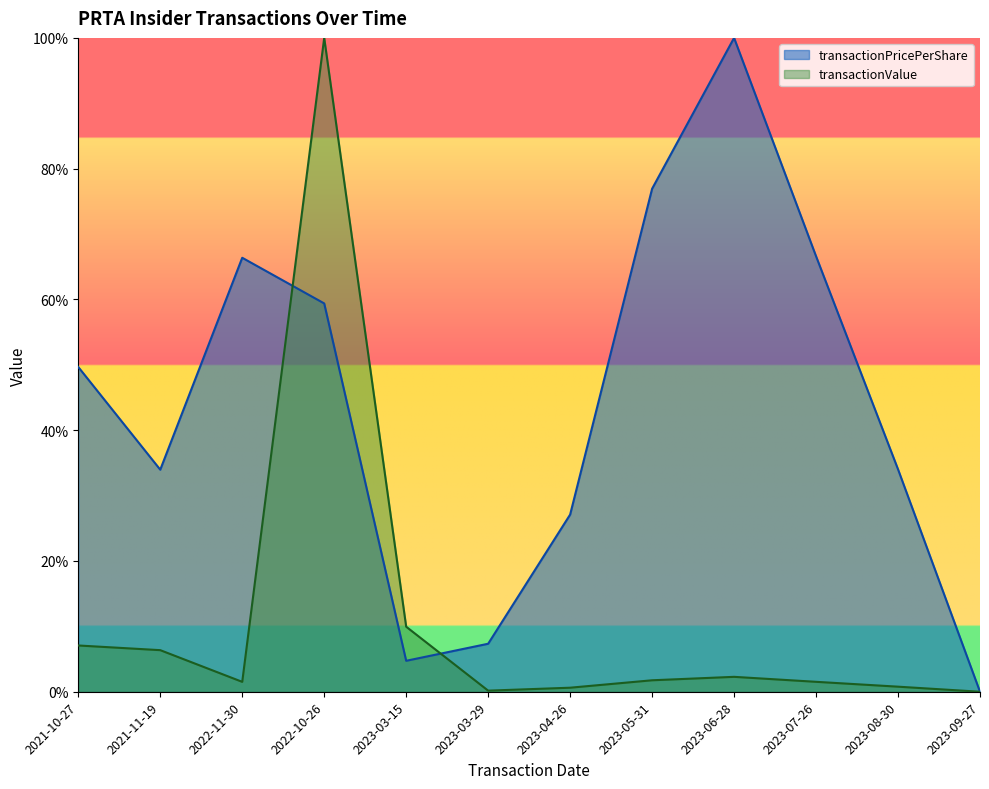

Which series has the largest total across all categories?

transactionPricePerShare